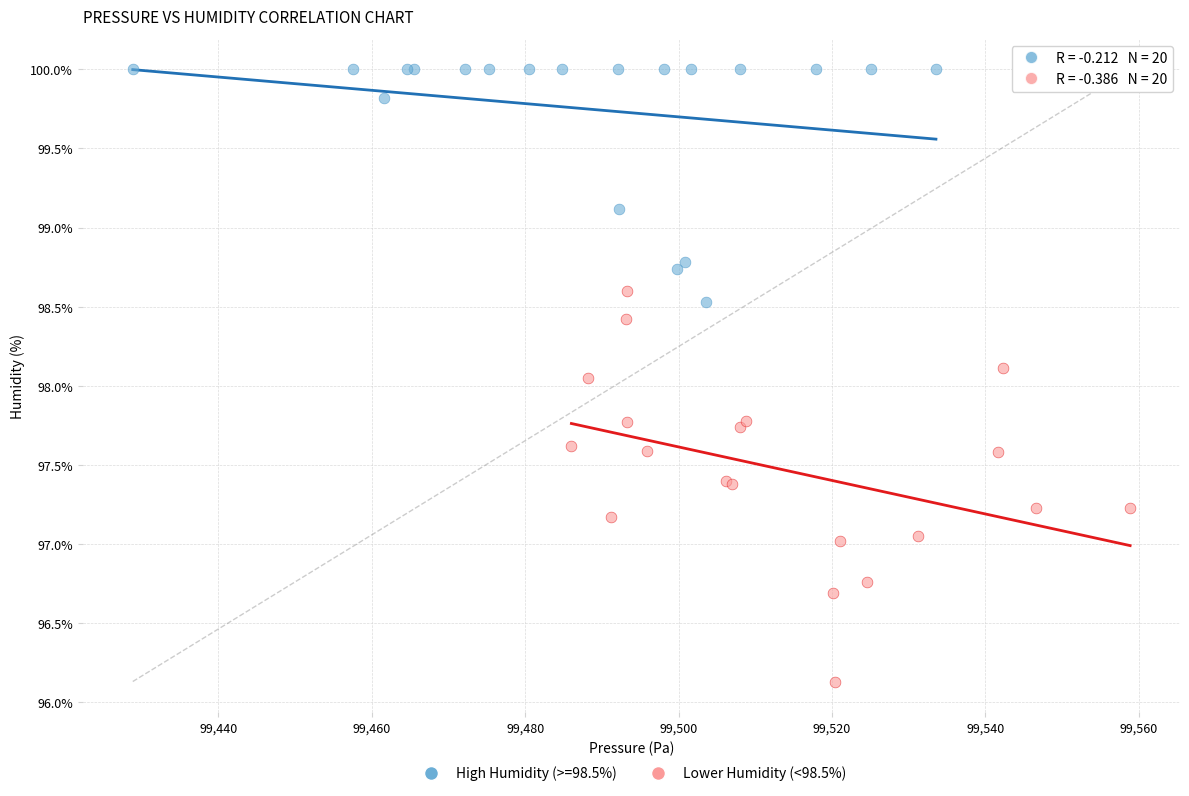

Which series contains the highest Y value?

High Humidity (>=98.5%)